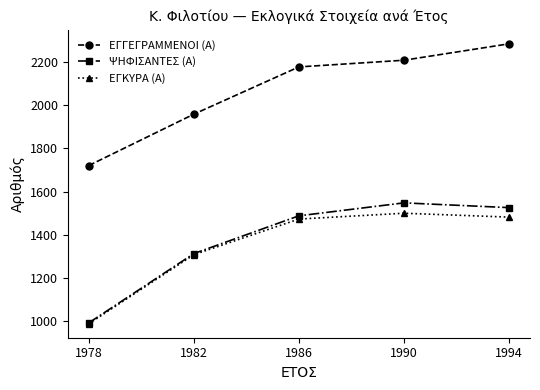

How many values in the ΨΗΦΙΣΑΝΤΕΣ (Α) series are below 1488?

2